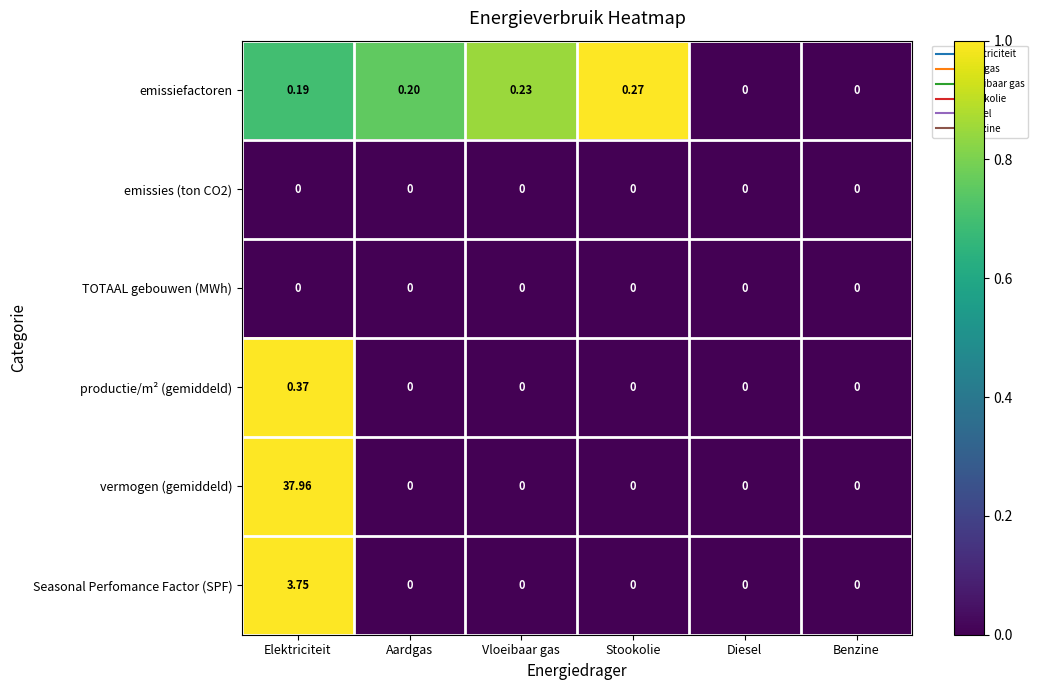

Which series changed the most between Vloeibaar gas and Diesel?

emissiefactoren